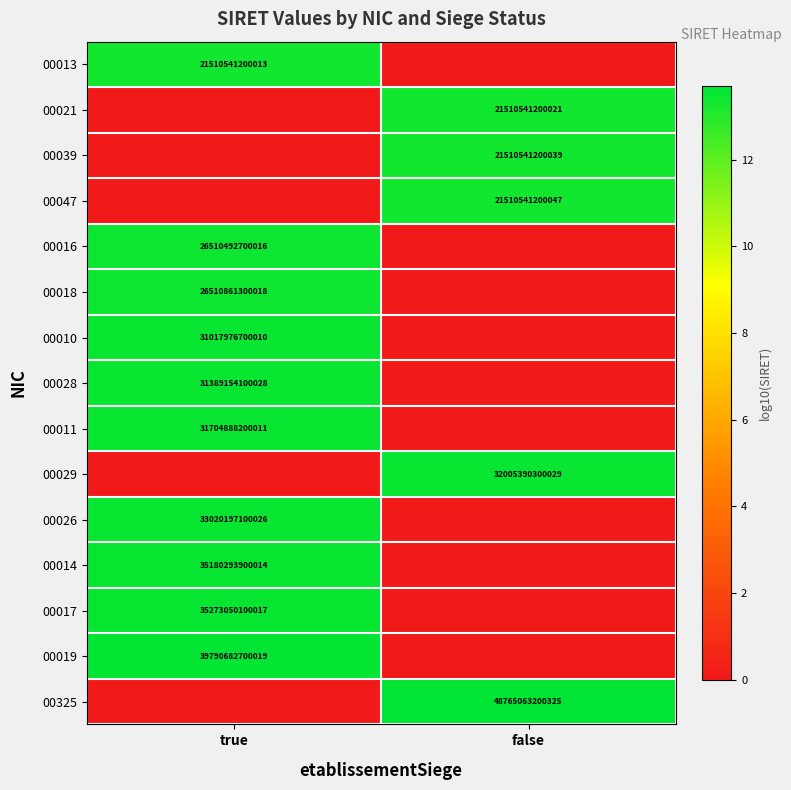

Is it true that 00010 equals 31017976700010 at true?

True